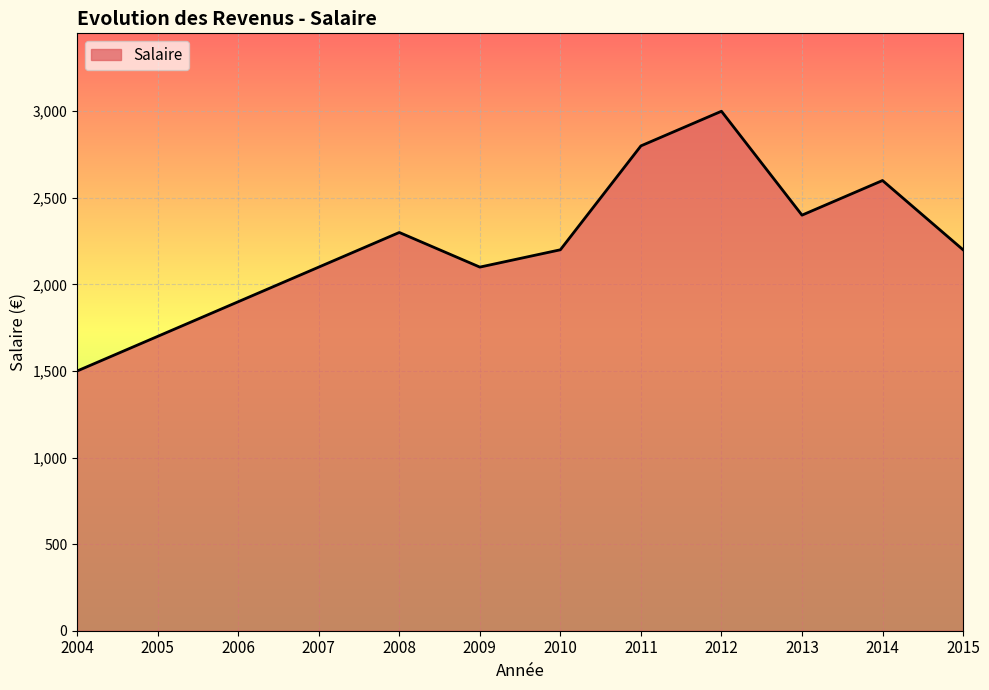

What is the difference between the values at 2014 and 2012?

400